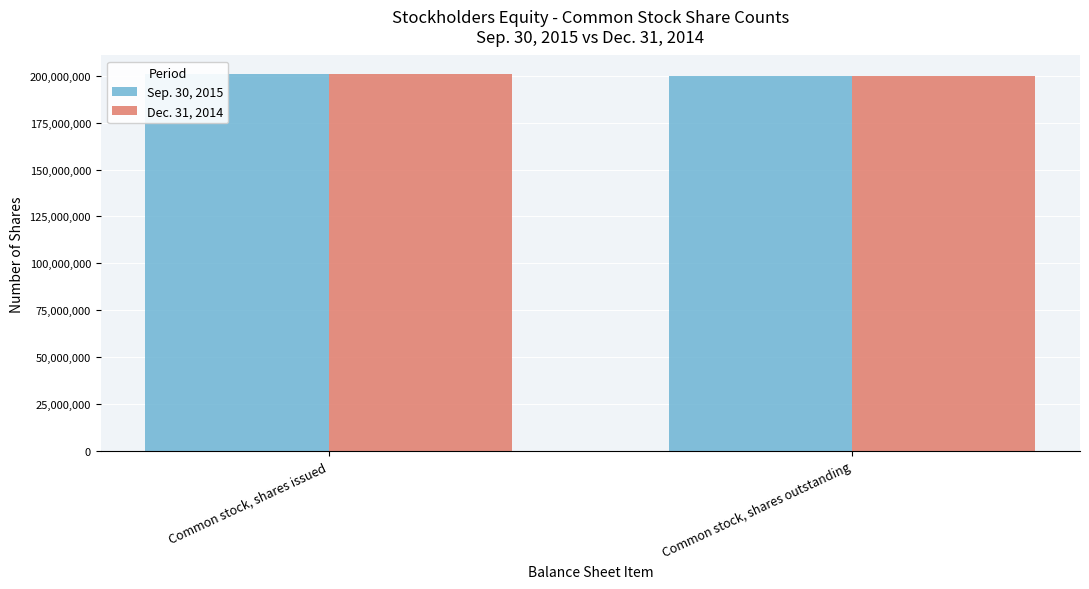

True or false: Sep. 30, 2015 has a value of 286517770 at Common stock, shares outstanding.

False